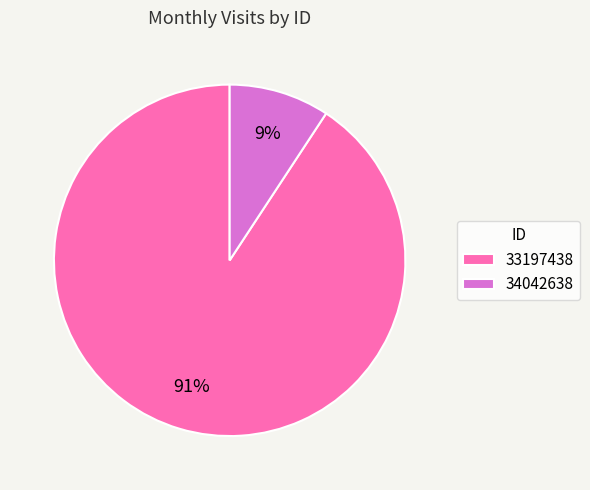

The 33197438 slice represents 91% of the pie. True or false?

True